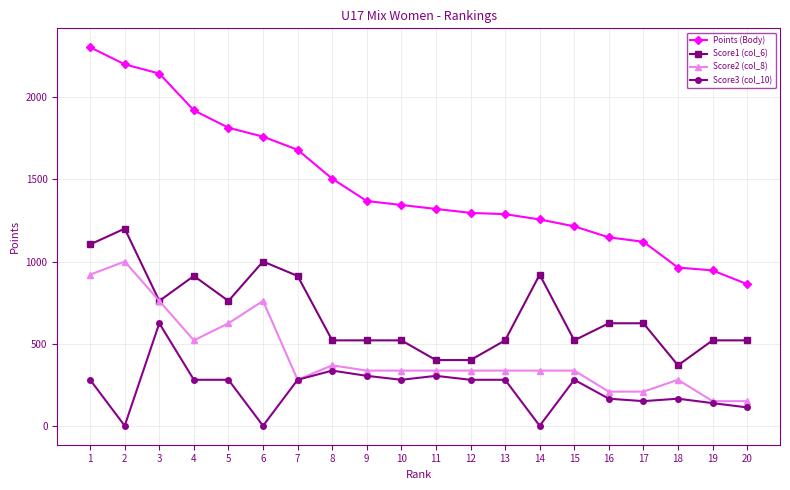

What is the value of the Points (Body) point at the 16th from the left?

1147